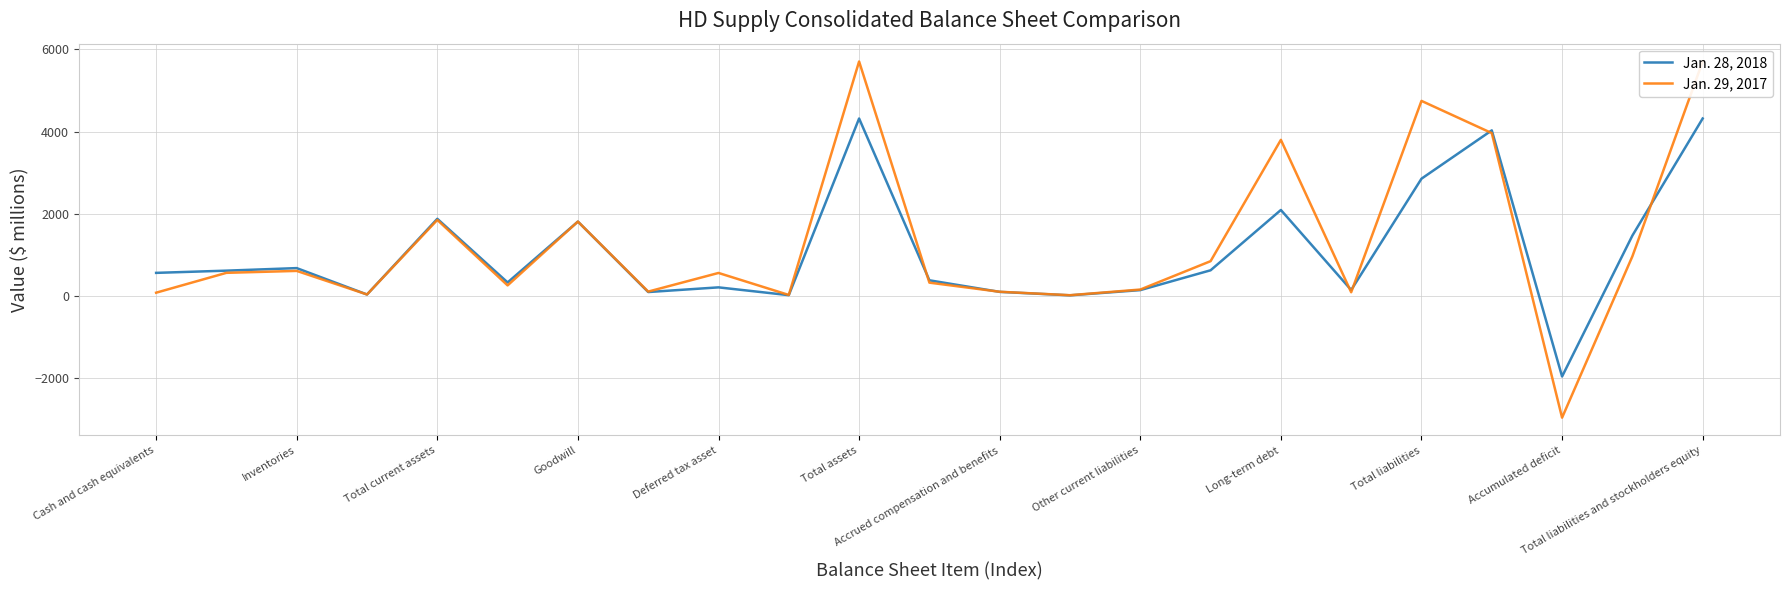

At how many categories does at least one series exceed 4208?

3